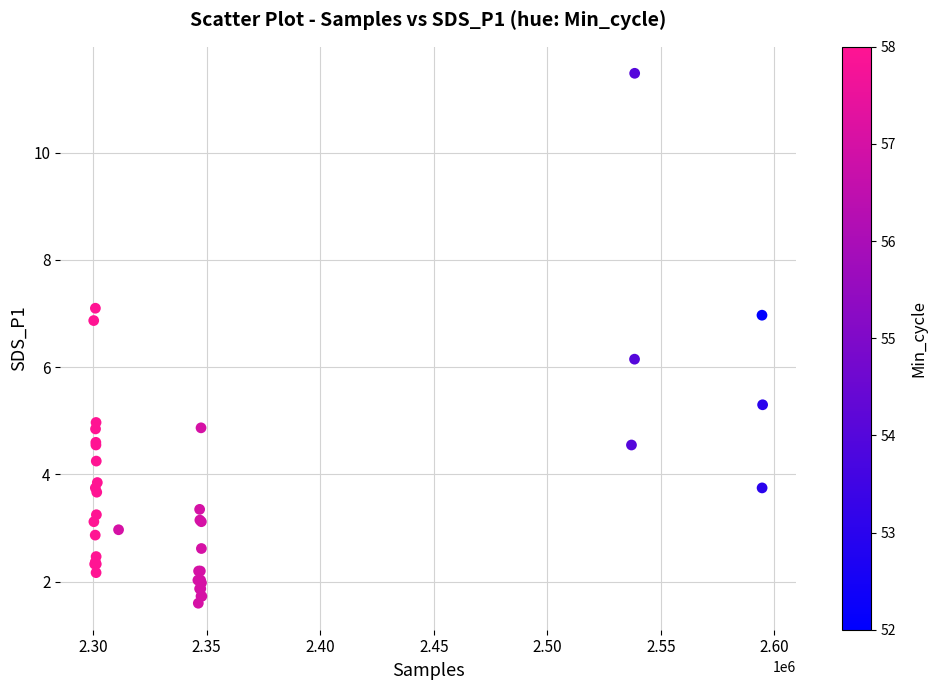

What Y value in the scatter plot is closest to 6?

6.2